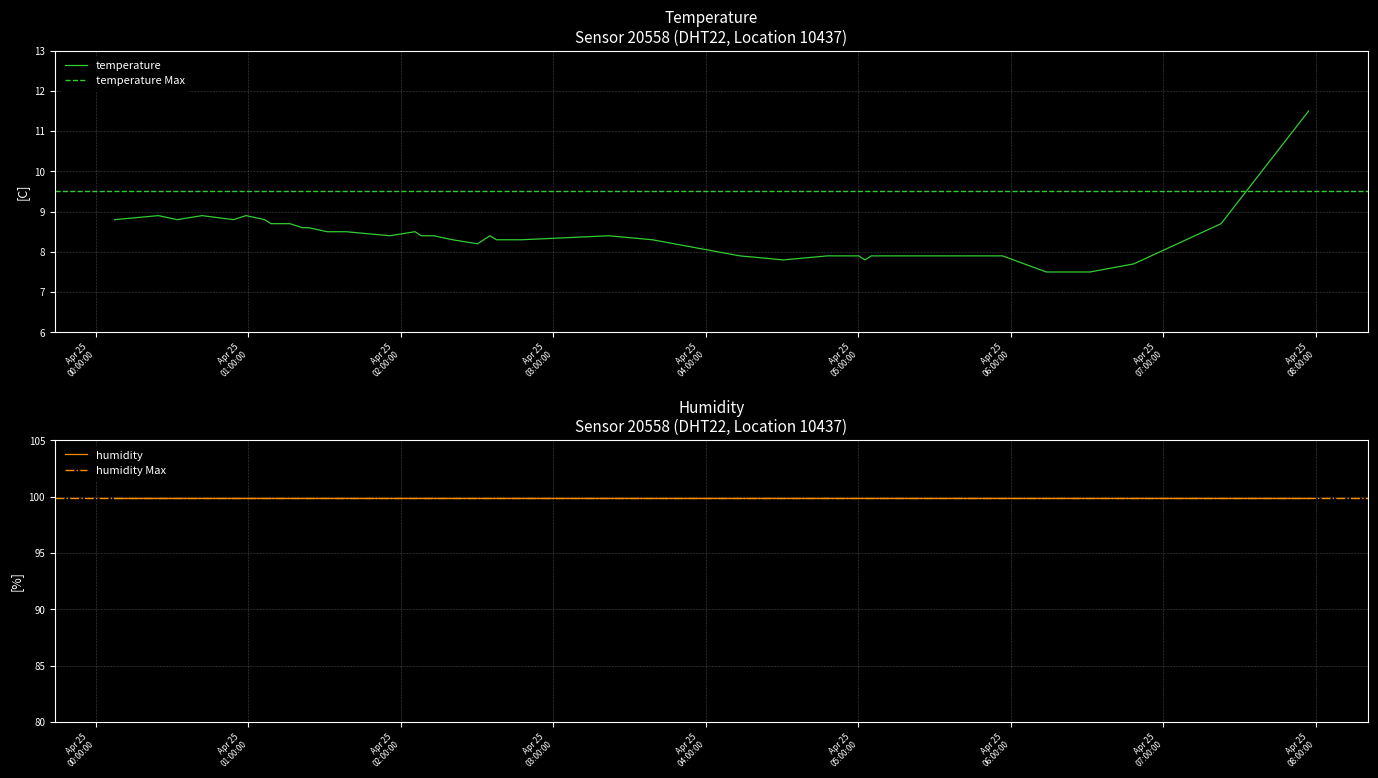

How many points are higher than both their immediate neighbors (excluding endpoints)?

6